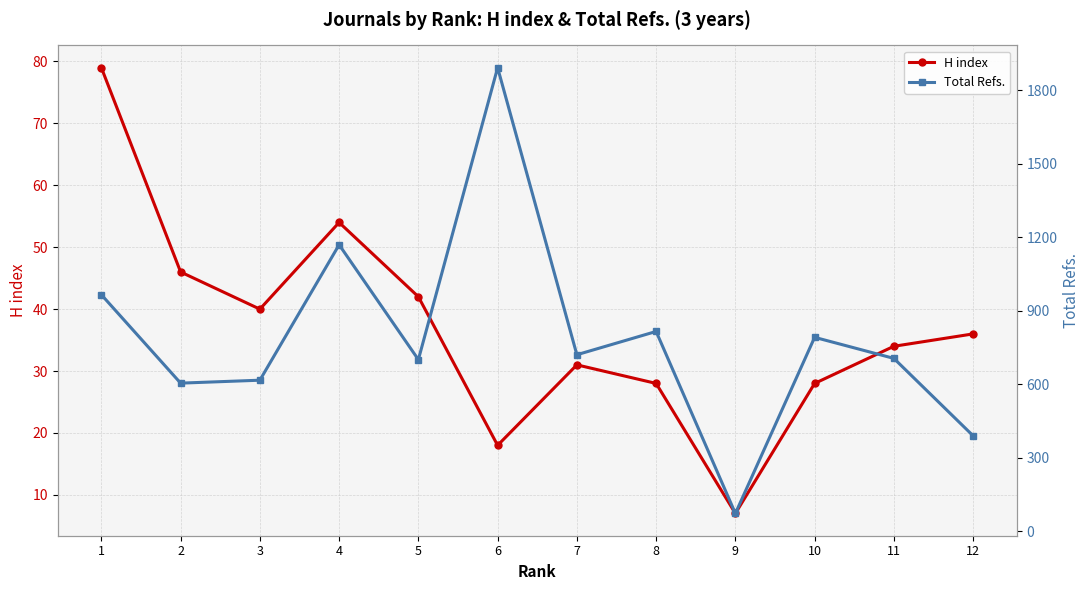

How many distinct data groups are displayed?

2